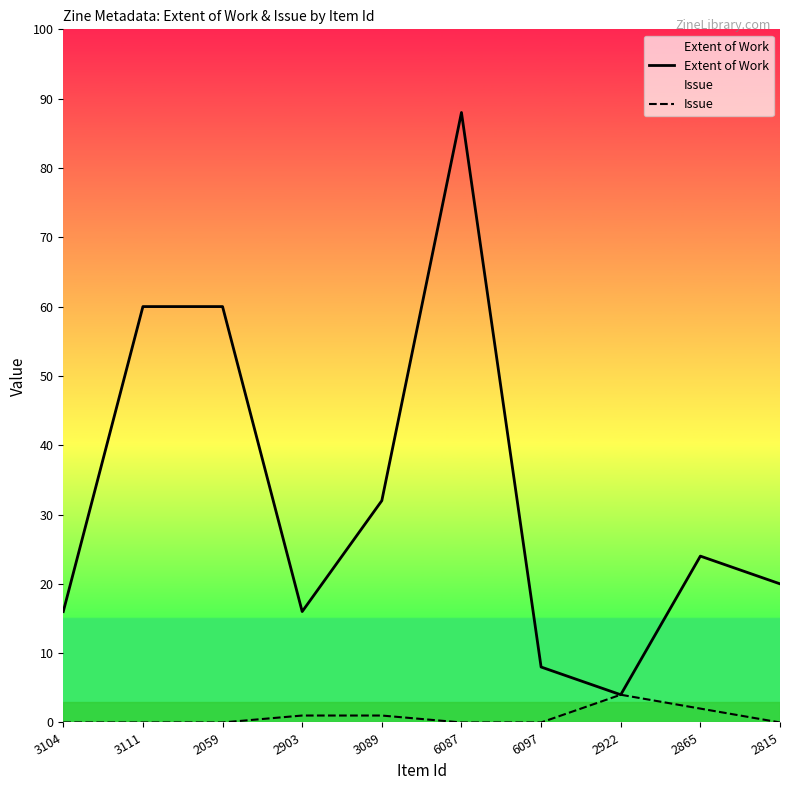

What is the label of the 7th point from the right?

2903